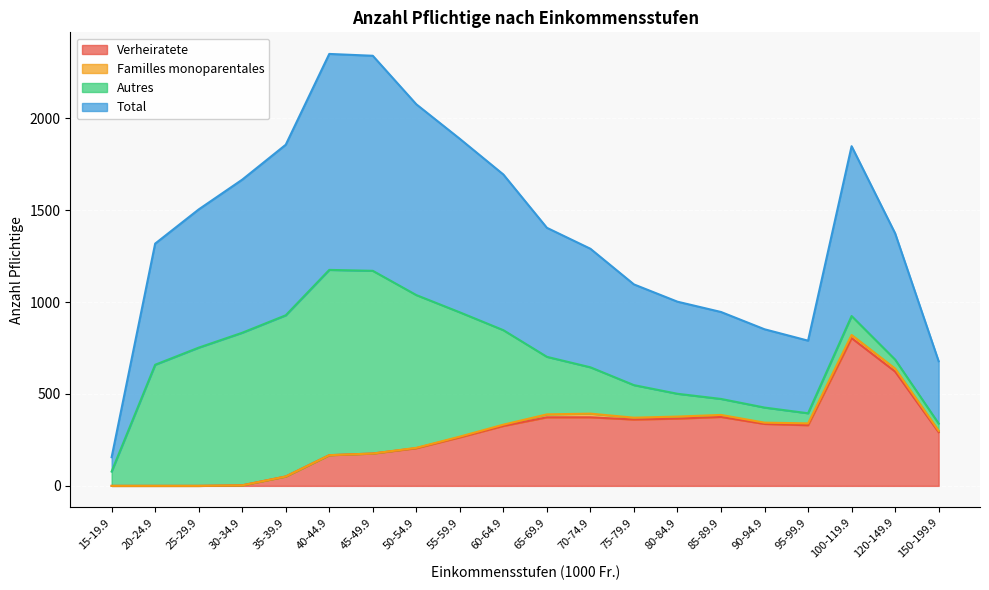

The value of Verheiratete at 40-44.9 is 167. True or false?

True